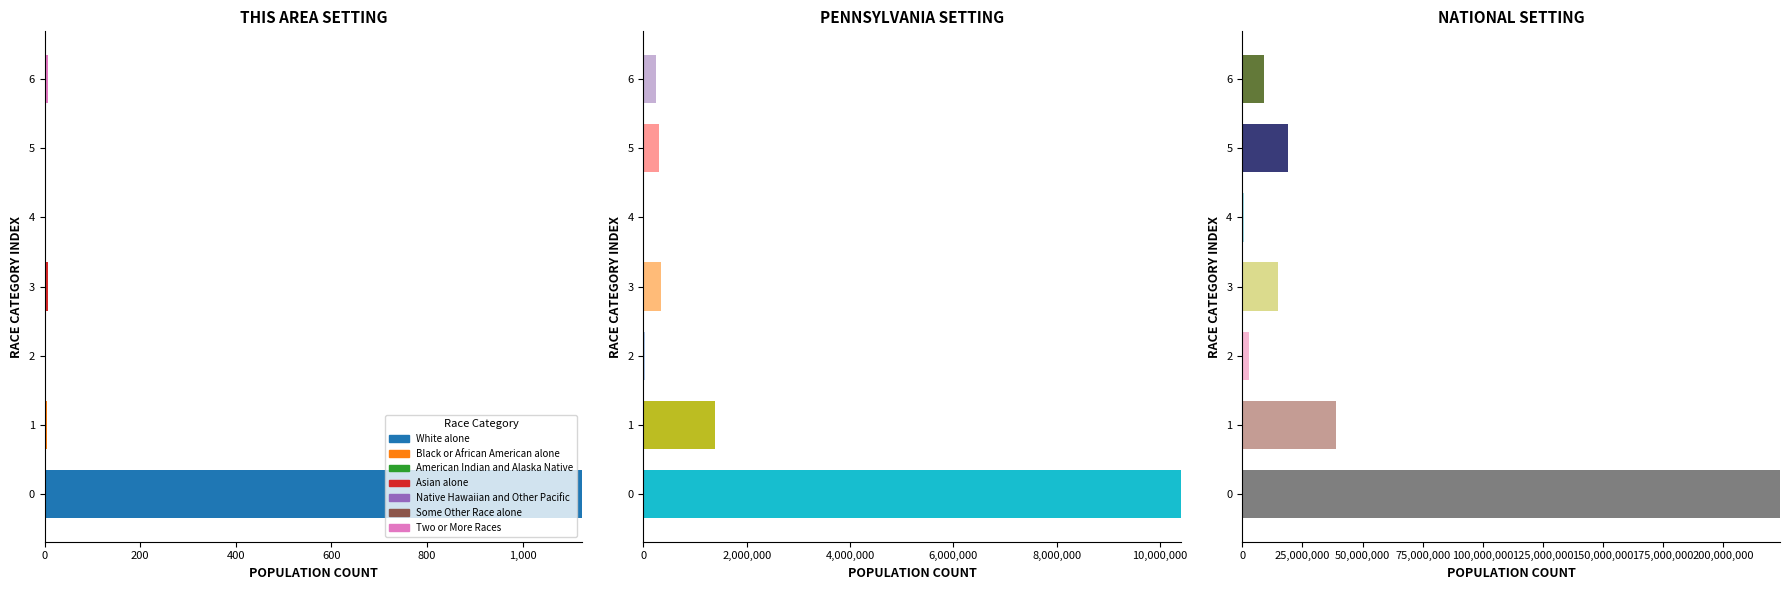

How many values in the White alone series exceed 0?

1